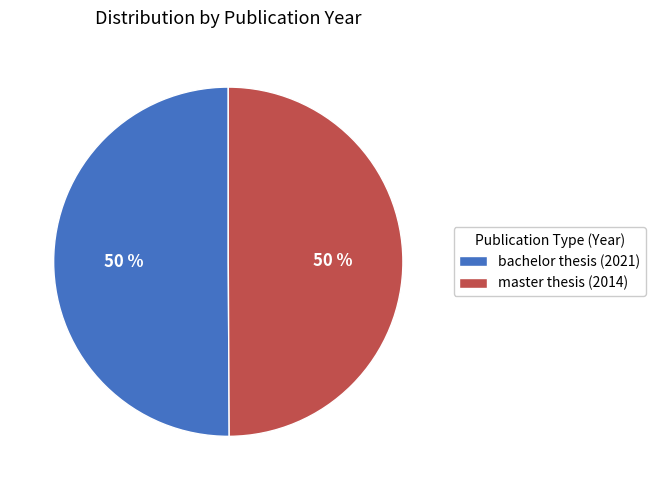

To the nearest percent, what is the combined percentage of master thesis (2014) and bachelor thesis (2021)?

100%